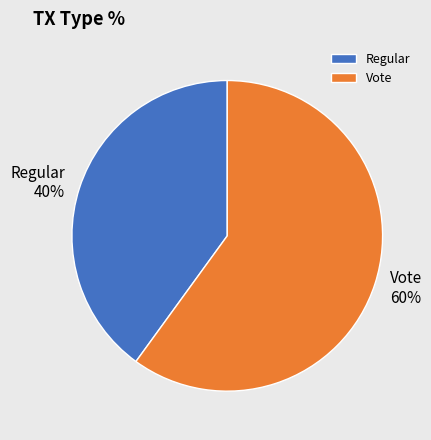

What percentage is the Vote slice, to the nearest percent?

60%